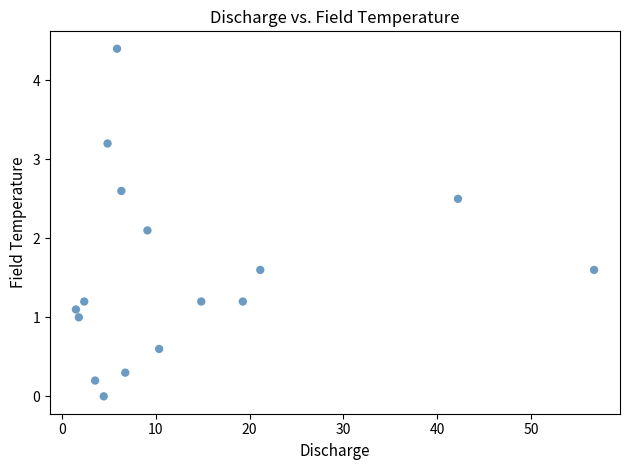

What is the range of X values (max minus min)?

55.3